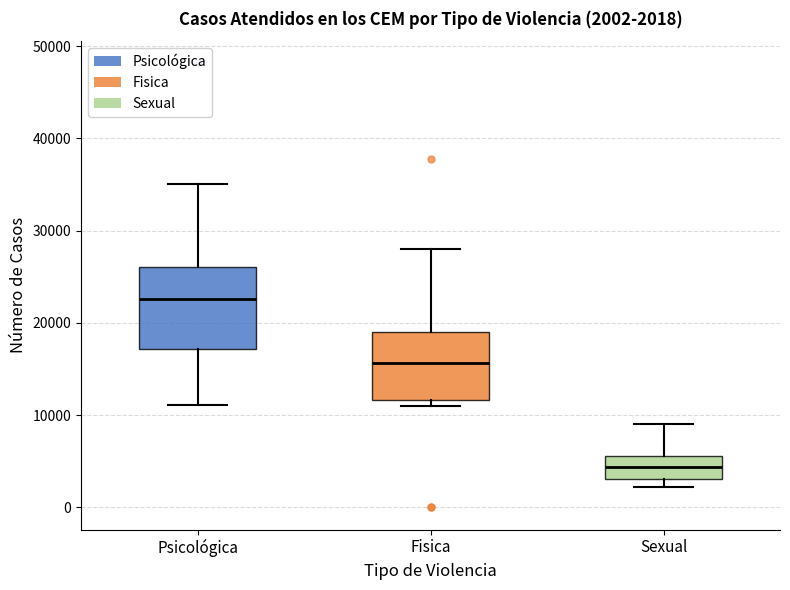

Comparing the boxes themselves (not the whiskers), which one is the tallest?

Psicológica